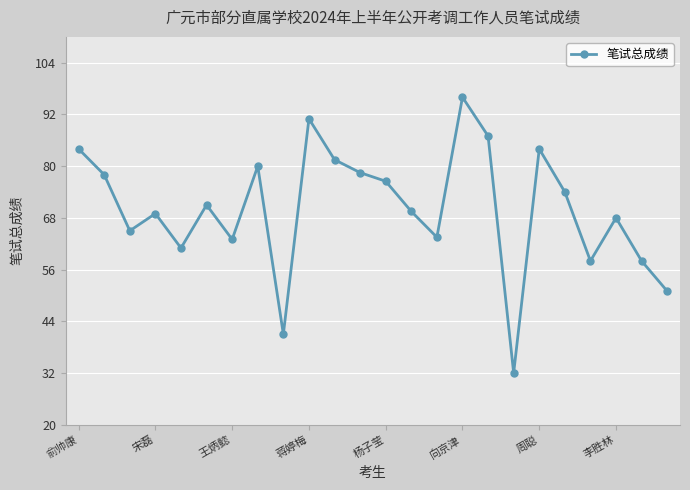

How many series are shown in this chart?

1